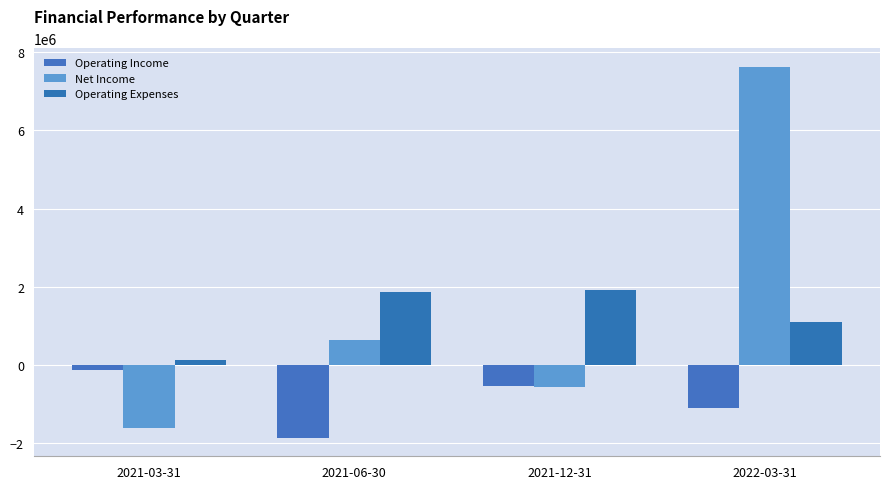

What is the spread (max minus min) of values at 2022-03-31?

8731908